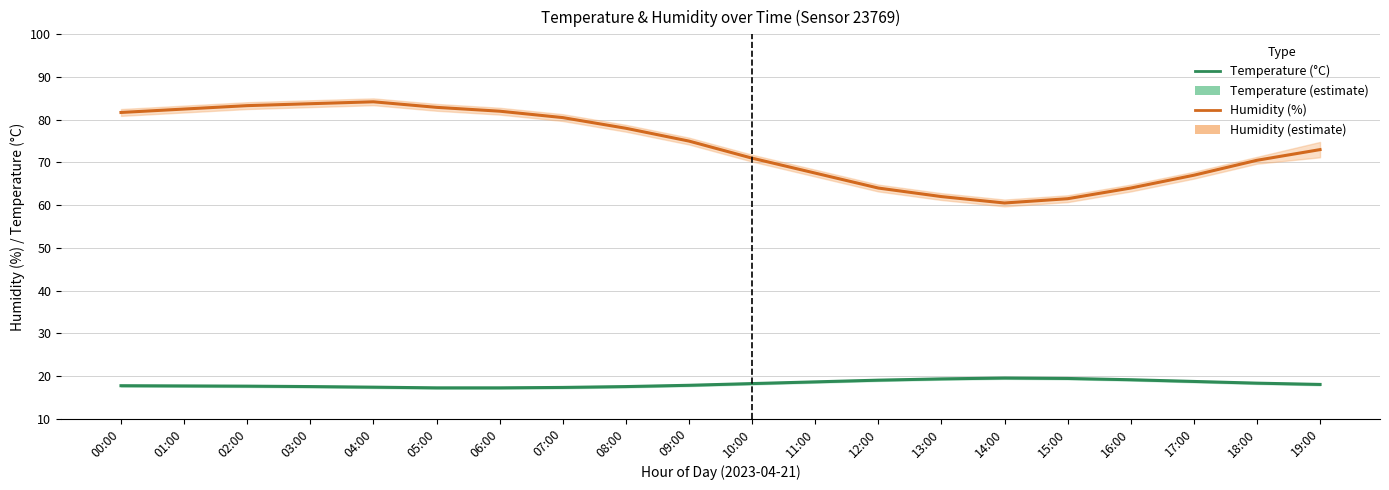

At which category does Humidity (%) reach its first local valley?

14:00